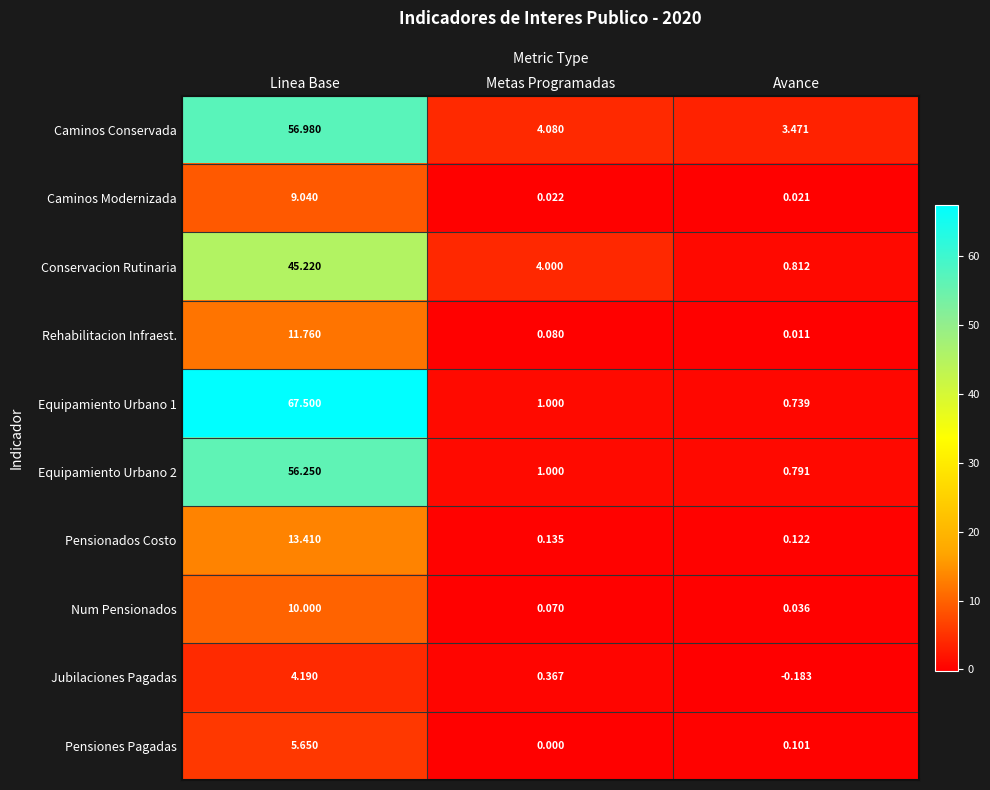

Between Linea Base and Avance, which series saw the biggest shift?

Equipamiento Urbano 1